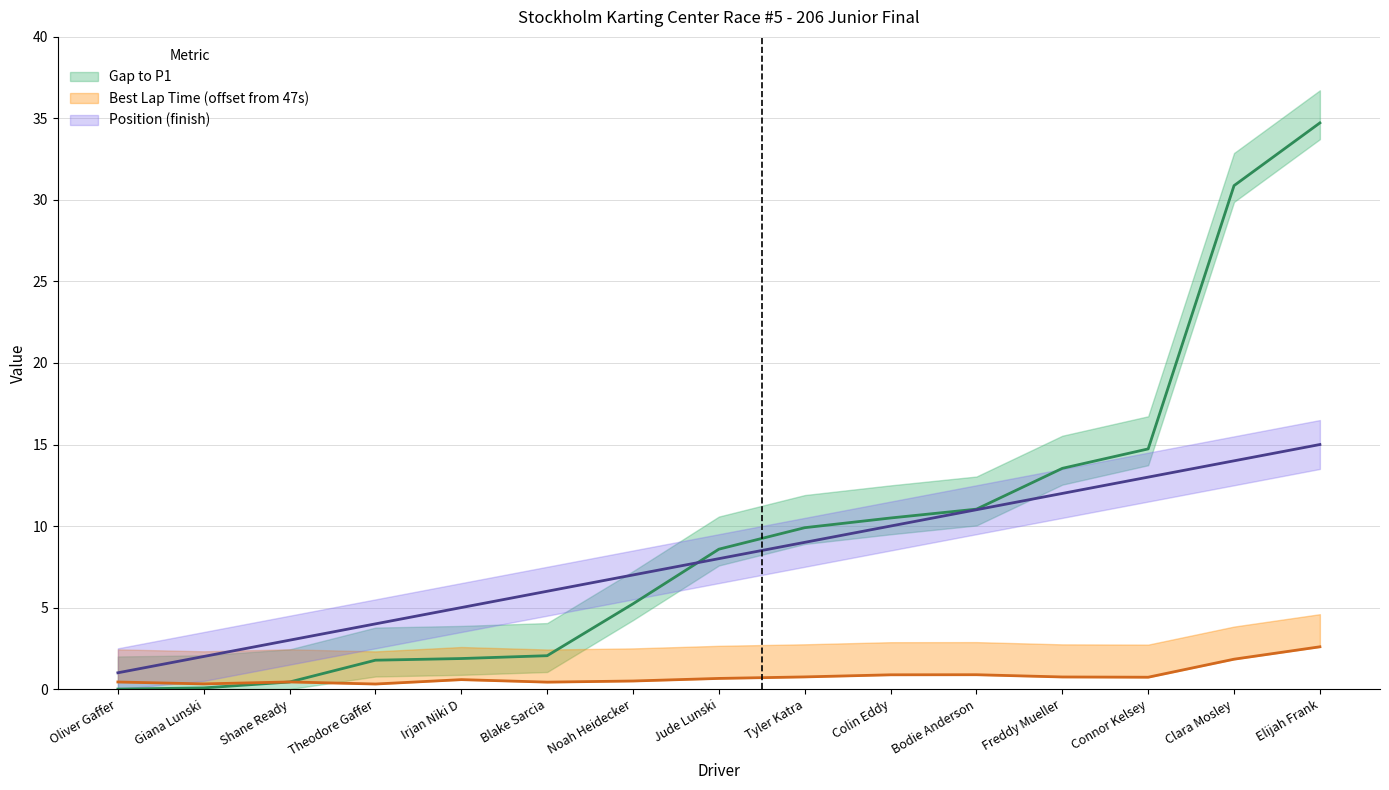

What is the difference between the highest and lowest values at Tyler Katra?

9.2